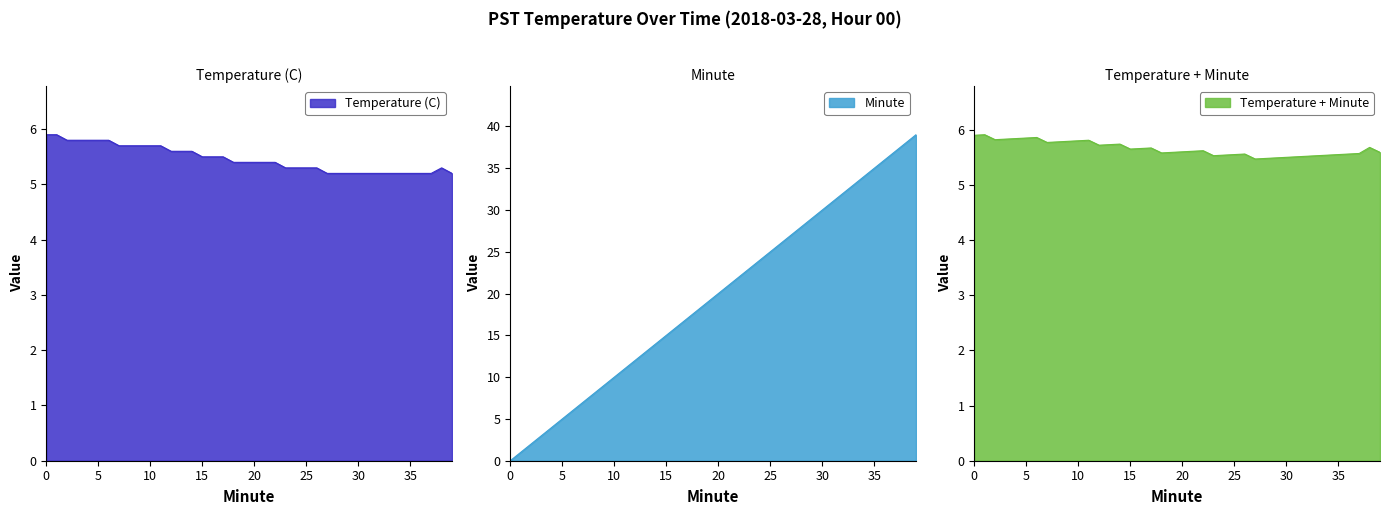

What is the value of the Minute point at the 25th from the left?

24.0